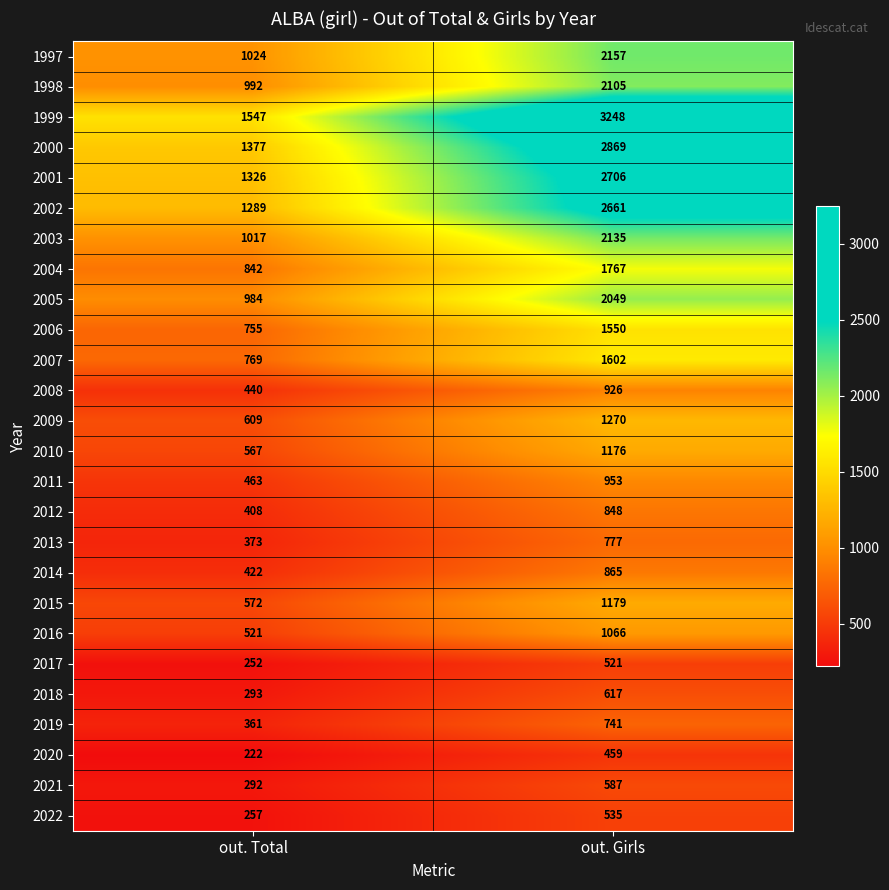

Rank the series by their maximum value, from highest to lowest.

1999, 2000, 2001, 2002, 1997, 2003, 1998, 2005, 2004, 2007, 2006, 2009, 2015, 2010, 2016, 2011, 2008, 2014, 2012, 2013, 2019, 2018, 2021, 2022, 2017, 2020